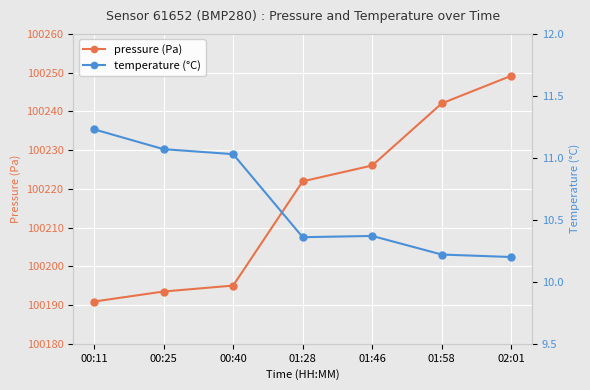

Is this an area chart (filled region under the line)?

No